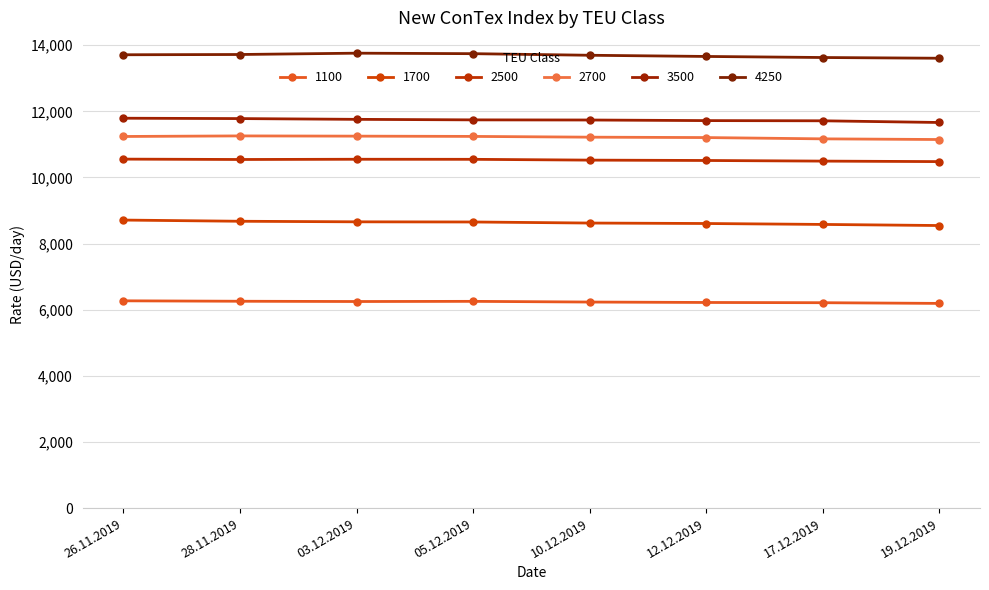

What is the sum of all 2700 values?

89731